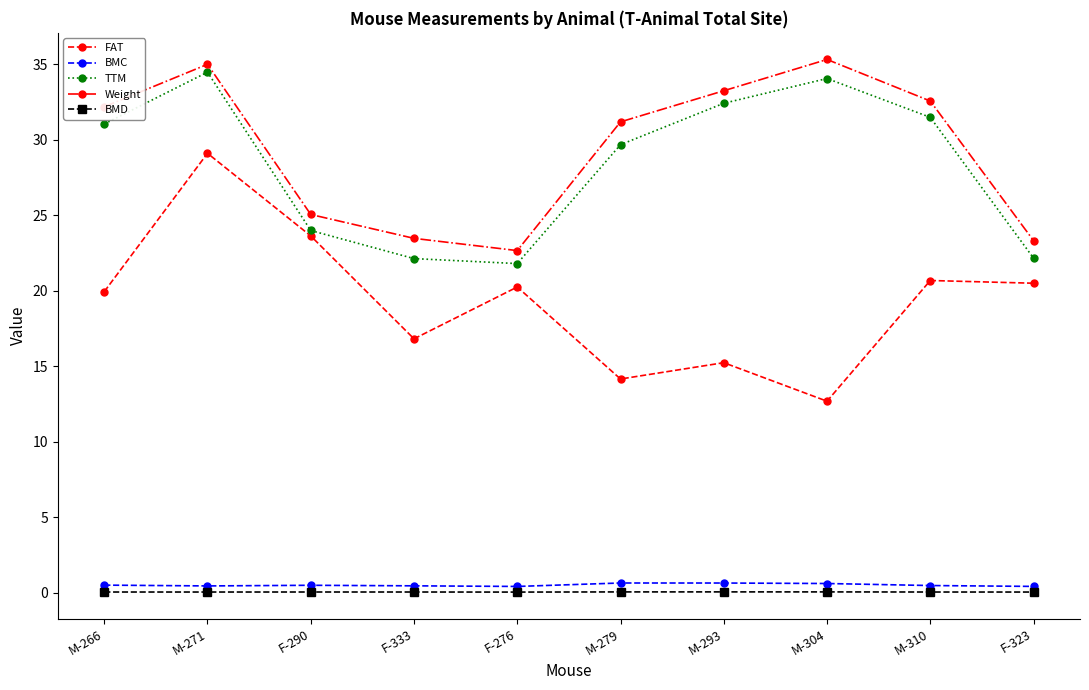

What is the difference between the maximum and minimum values in the TTM series?

12.7